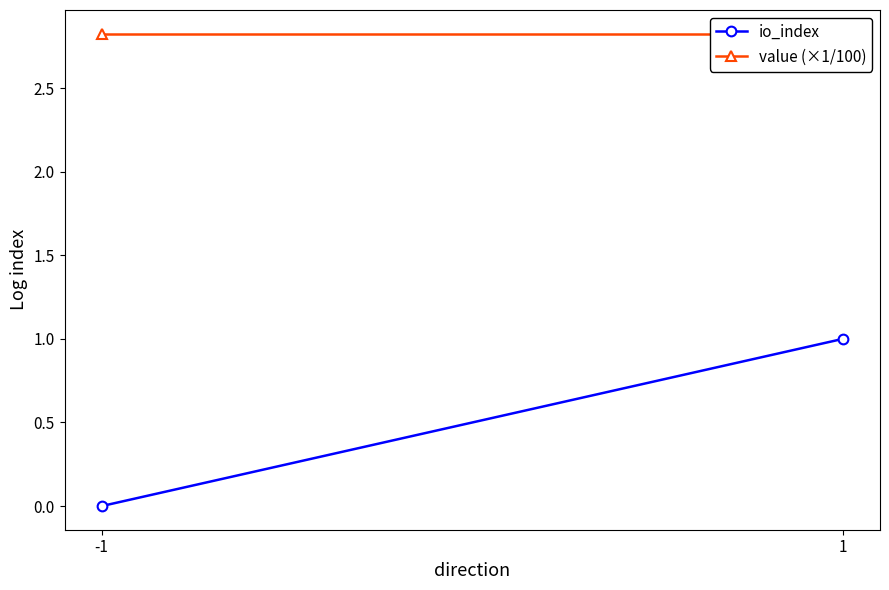

Reading right to left, what are all the values shown in this chart?

io_index: 1=1.0	-1=0.0
value (×1/100): 1=2.8	-1=2.8